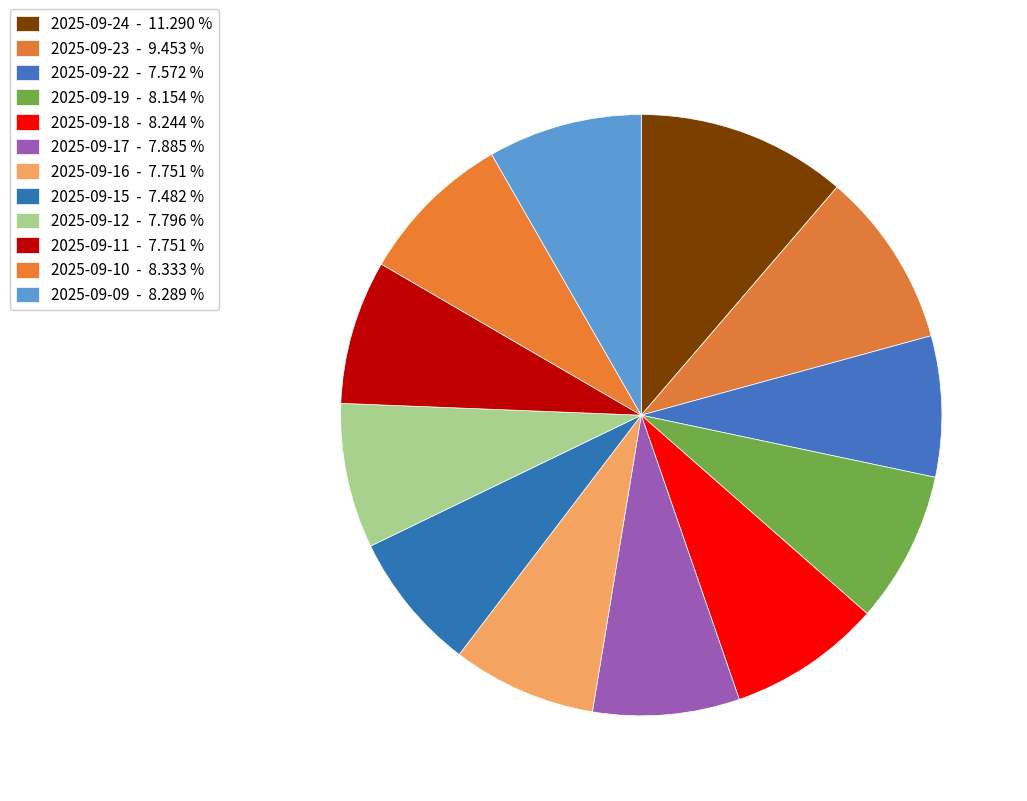

How many slices are in this pie chart?

12